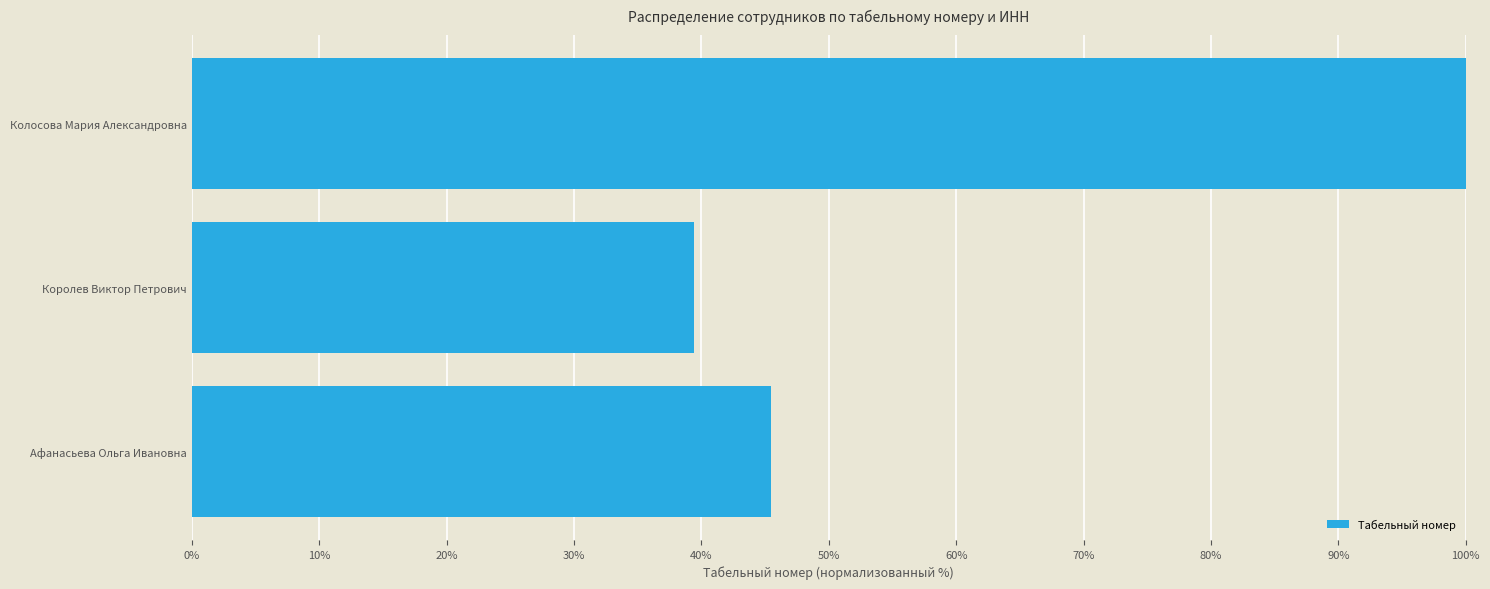

What is the ratio of the value at Афанасьева Ольга Ивановна to the value at Колосова Мария Александровна?

0.5